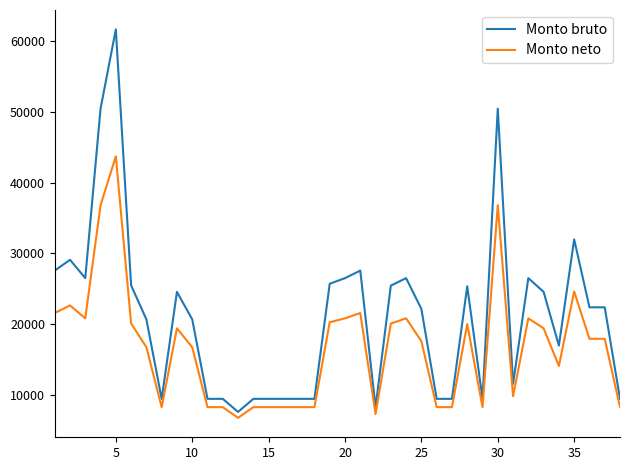

List the series in order of their overall mean, highest first.

Monto bruto, Monto neto